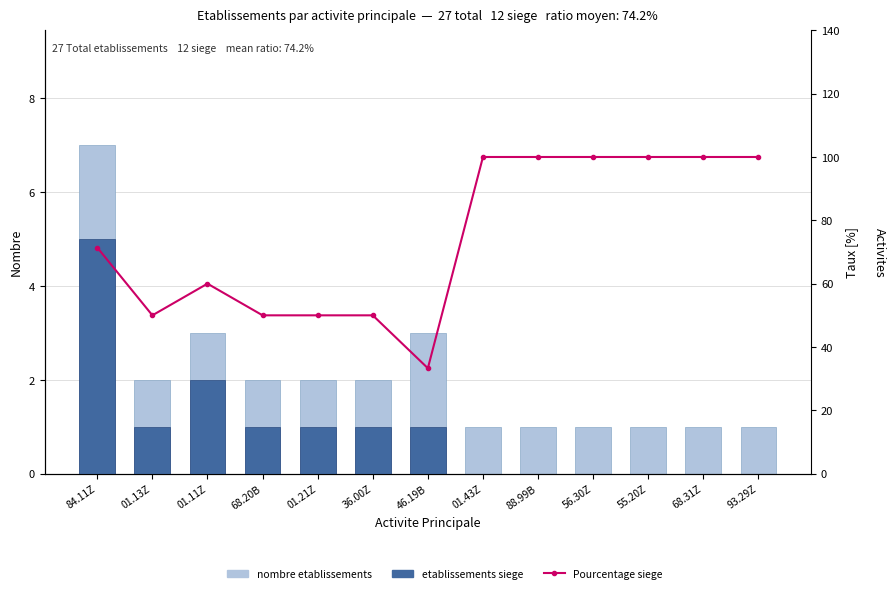

How many groups of bars are there?

13